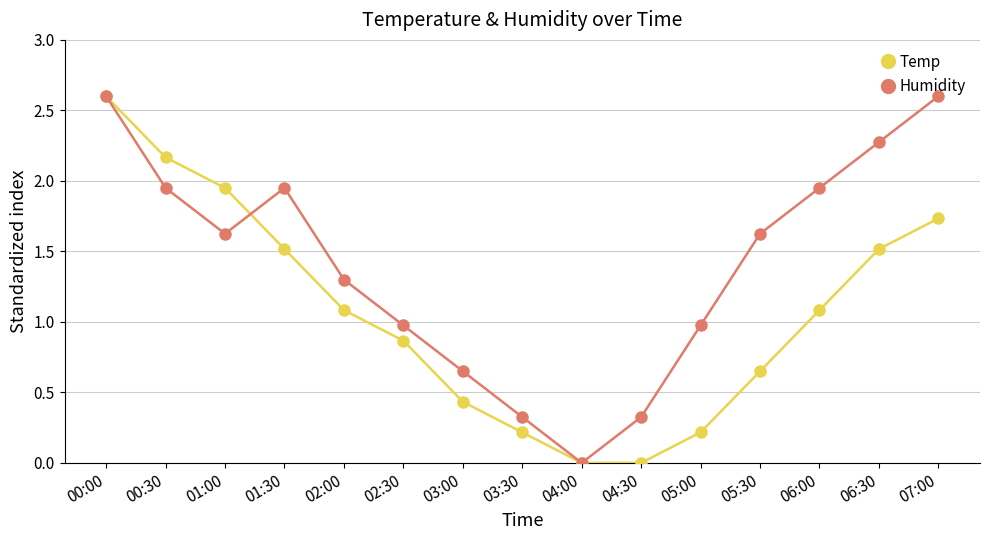

How many data points in Temp are above 1?

8